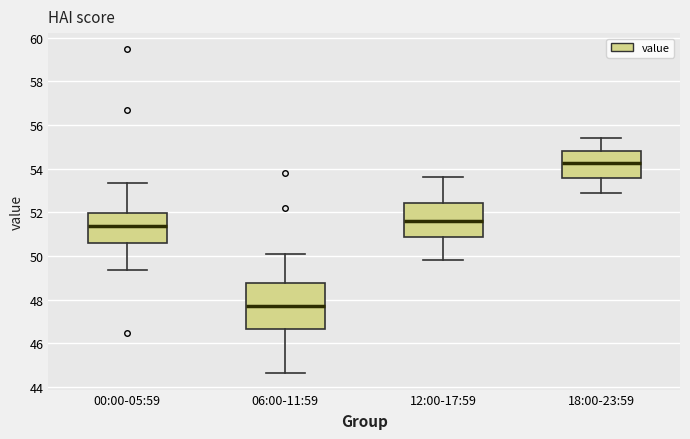

Reading left to right, transcribe this box plot: for each box, give where its median line is, the range the box spans, and where its two whiskers end, as read against the y-axis. The values are not printed on the chart, so give them approximately, as read against the axis.

00:00-05:59: median 51.4, box 50.6 to 52.0, whiskers 49.4 to 53.4
06:00-11:59: median 47.8, box 46.6 to 48.8, whiskers 44.6 to 50.2
12:00-17:59: median 51.6, box 50.8 to 52.4, whiskers 49.8 to 53.6
18:00-23:59: median 54.2, box 53.6 to 54.8, whiskers 53.0 to 55.4